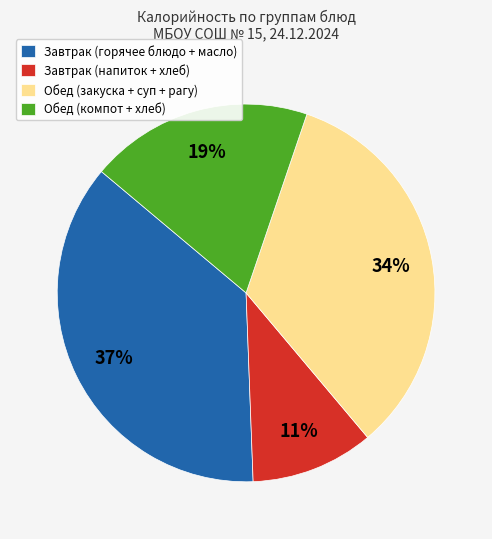

Is it true that Обед (компот + хлеб) is 19% of the pie?

True